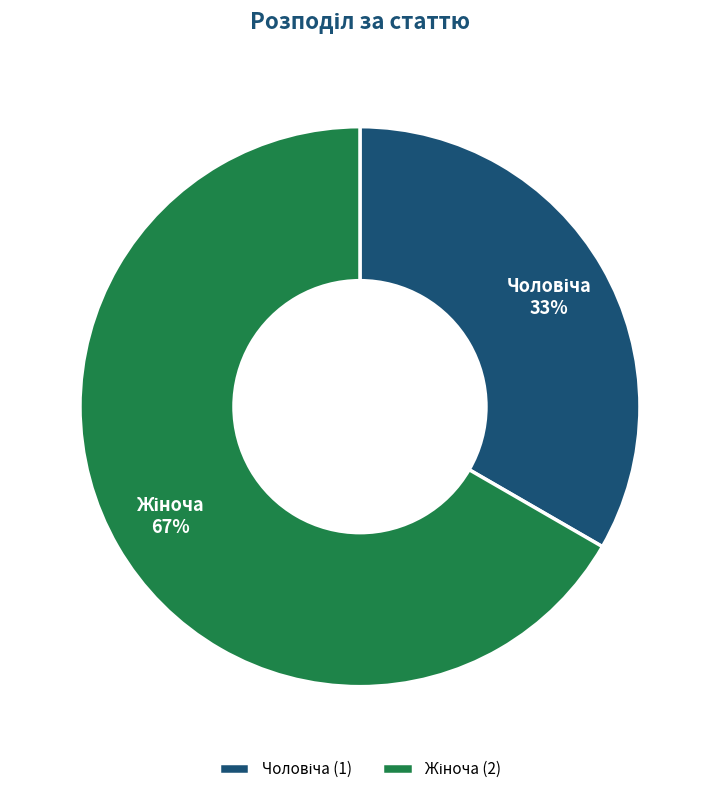

To the nearest percent, what is the average slice percentage?

50%